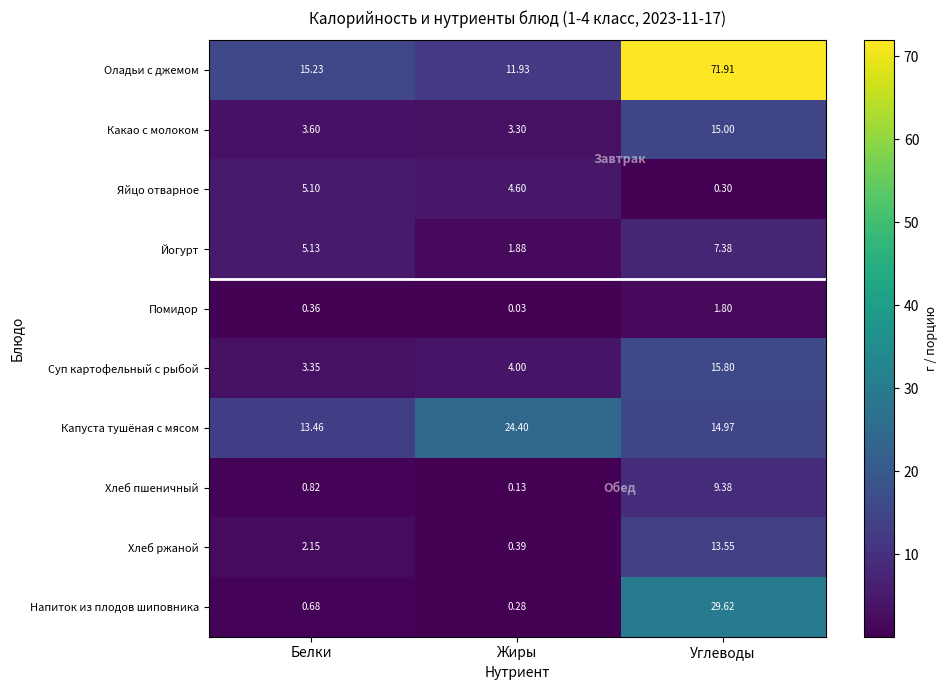

At Жиры, list the series in order from smallest to largest.

Помидор, Хлеб пшеничный, Напиток из плодов шиповника, Хлеб ржаной, Йогурт, Какао с молоком, Суп картофельный с рыбой, Яйцо отварное, Оладьи с джемом, Капуста тушёная с мясом